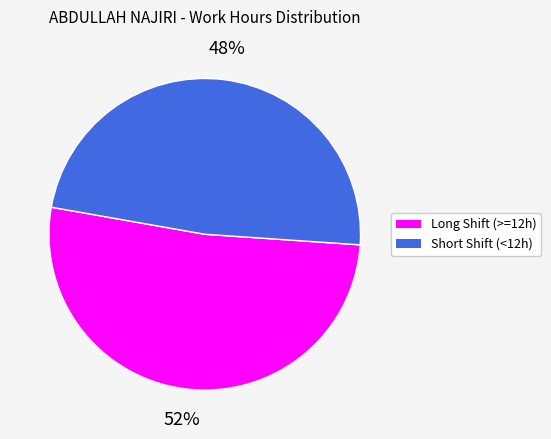

Is there a majority slice in this chart?

Yes